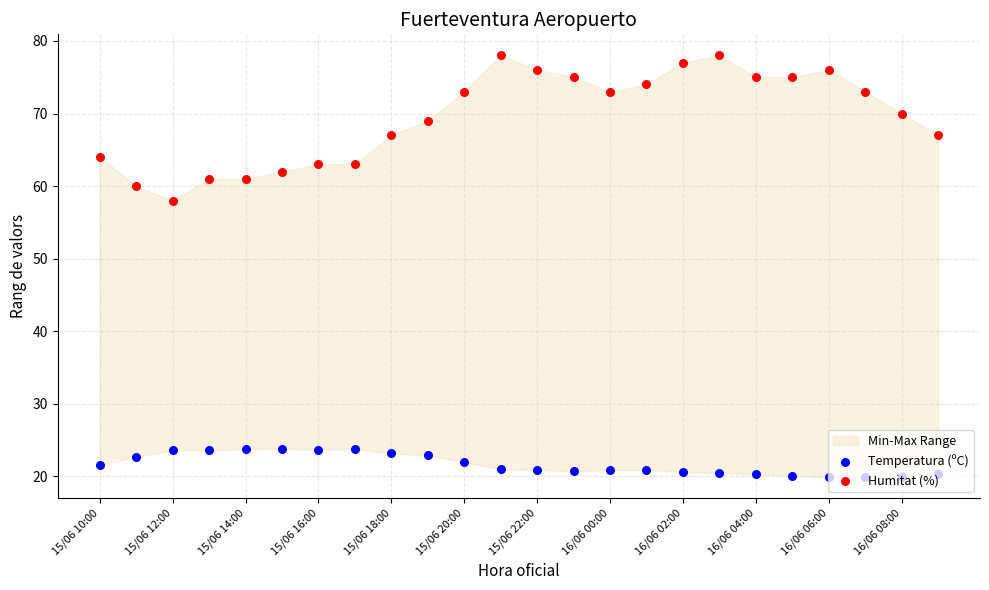

What are all the series names shown in the legend?

Temperatura (ºC), Humitat (%)